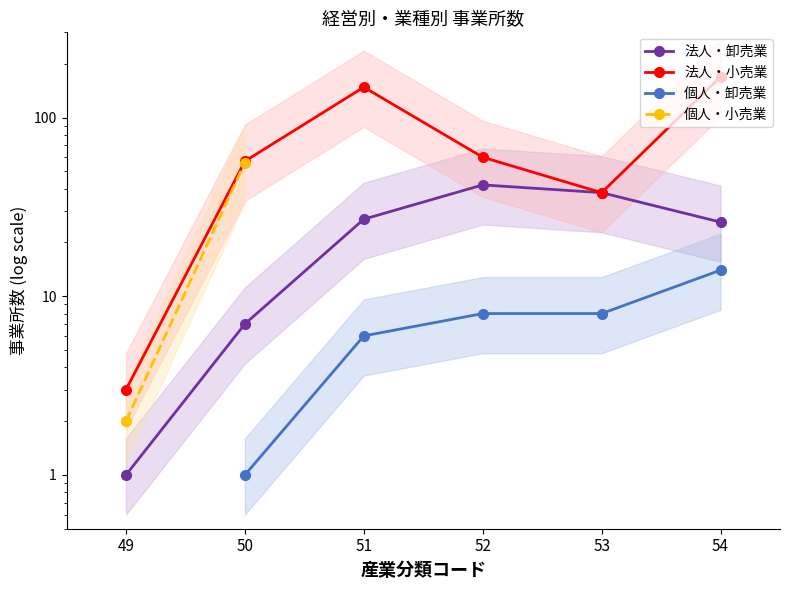

What is the sum of all 法人卸売業 事業所数 values?

141